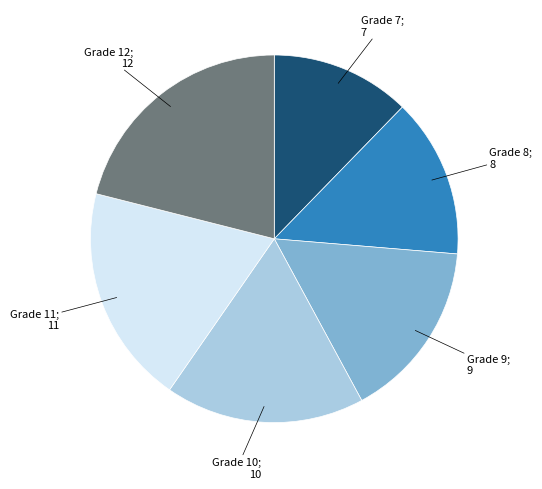

Is there any slice that represents more than half of the pie?

No